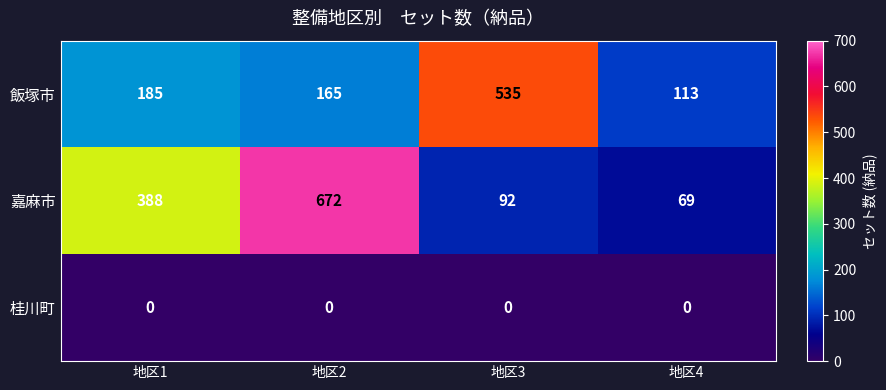

Reading left to right, what are all the values shown in this chart?

飯塚市: 地区1=185	地区2=165	地区3=535	地区4=113
嘉麻市: 地区1=388	地区2=672	地区3=92	地区4=69
桂川町: 地区1=0	地区2=0	地区3=0	地区4=0